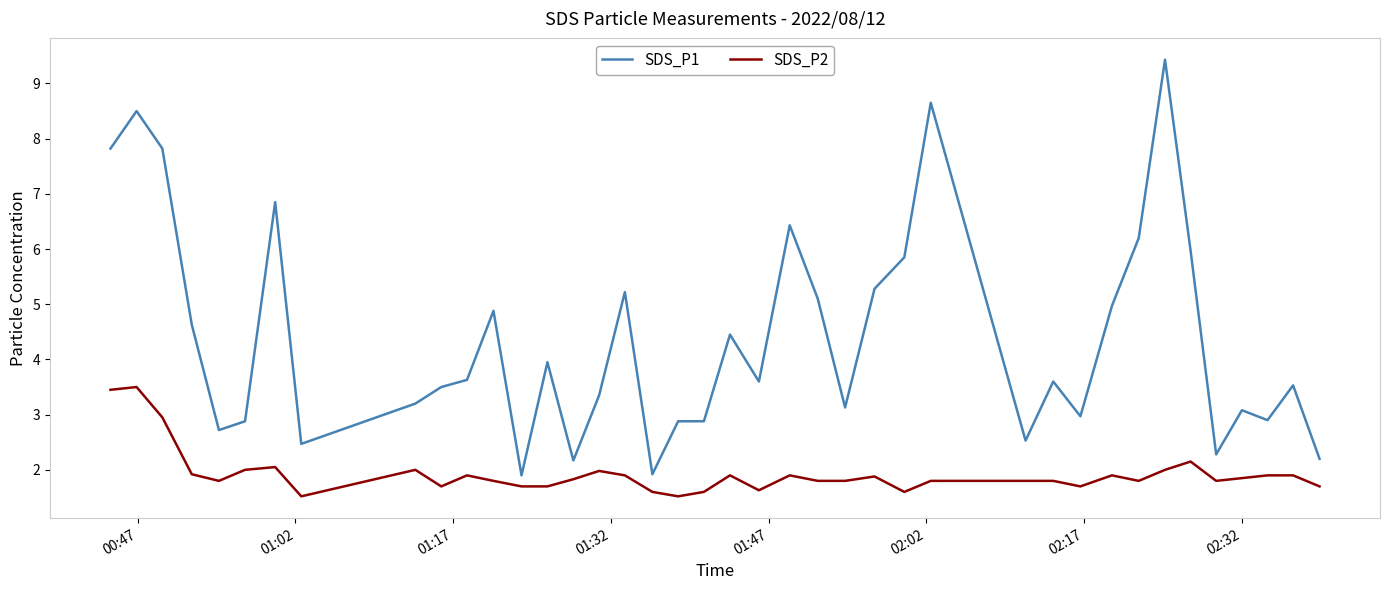

What is the difference between the maximum and minimum values in the SDS_P1 series?

7.5